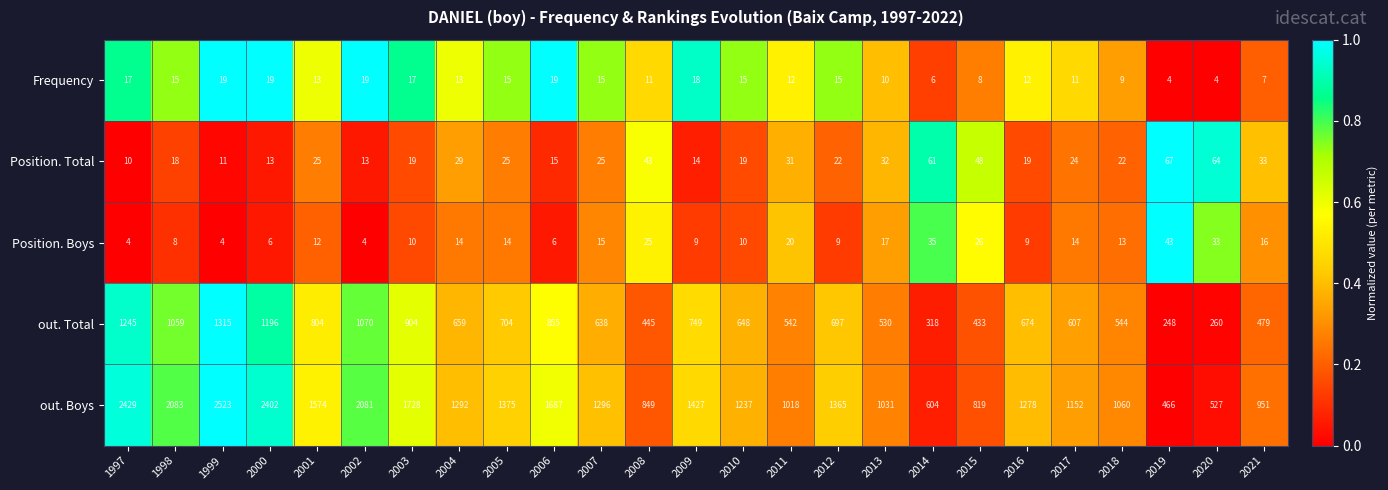

Which series has the largest total across all categories?

out. Boys